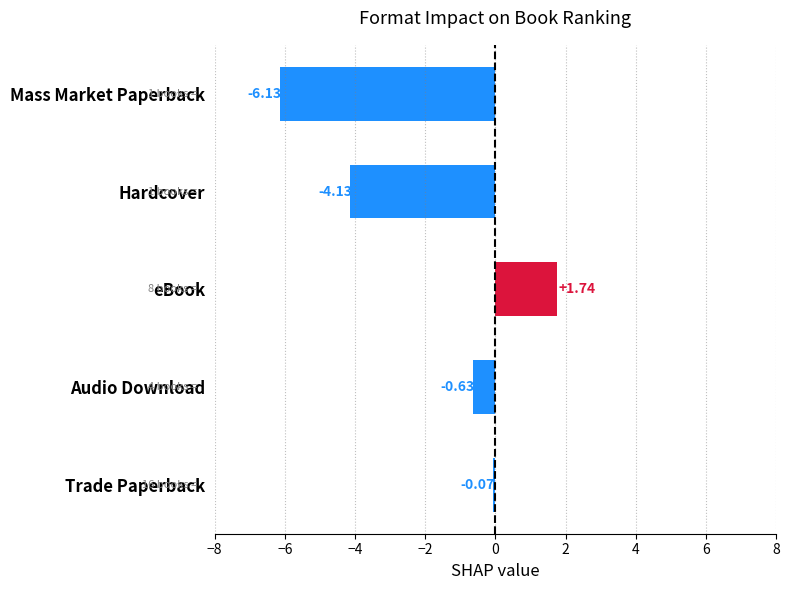

How many data points does each series have?

5